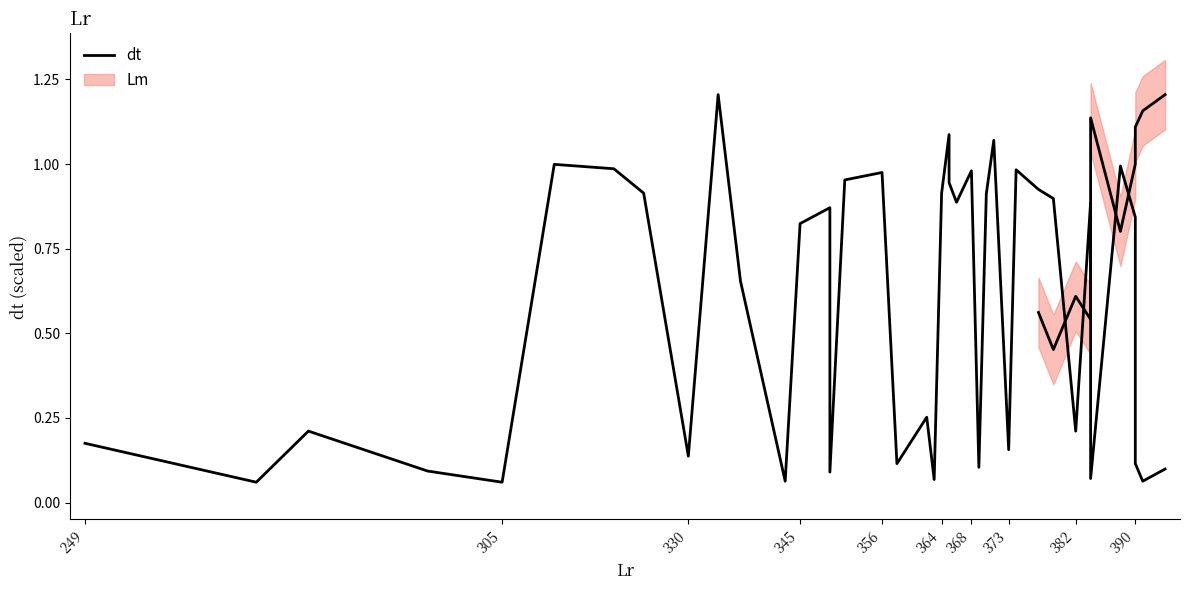

What is the maximum value shown in the chart?

1.2